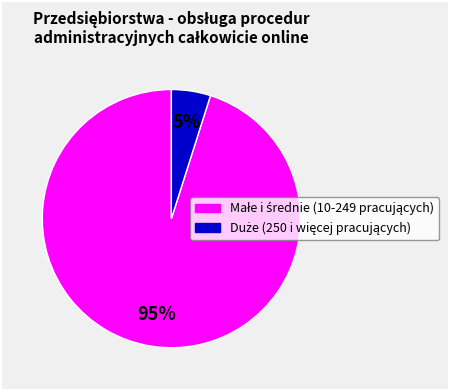

Does any single category account for the majority?

Yes